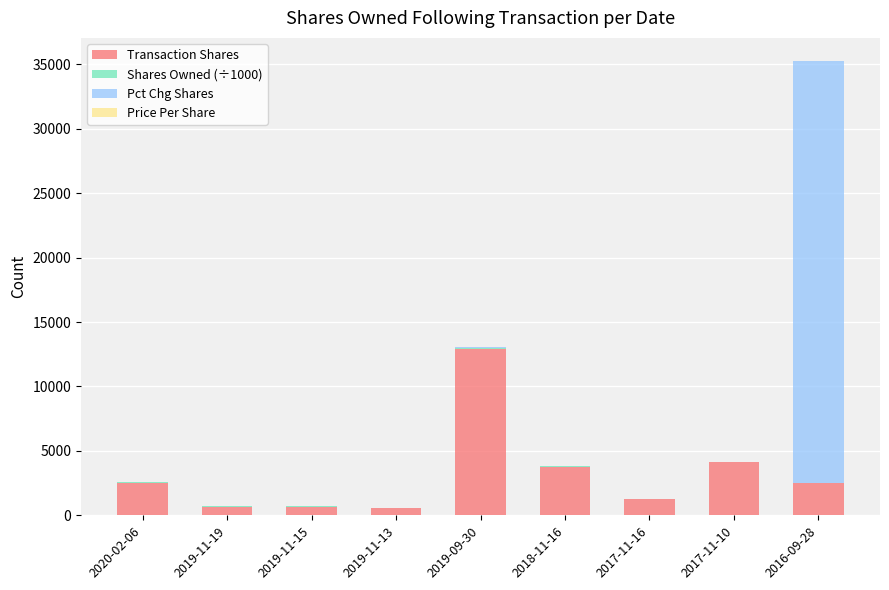

At which category is the sum across all series the highest?

2016-09-28